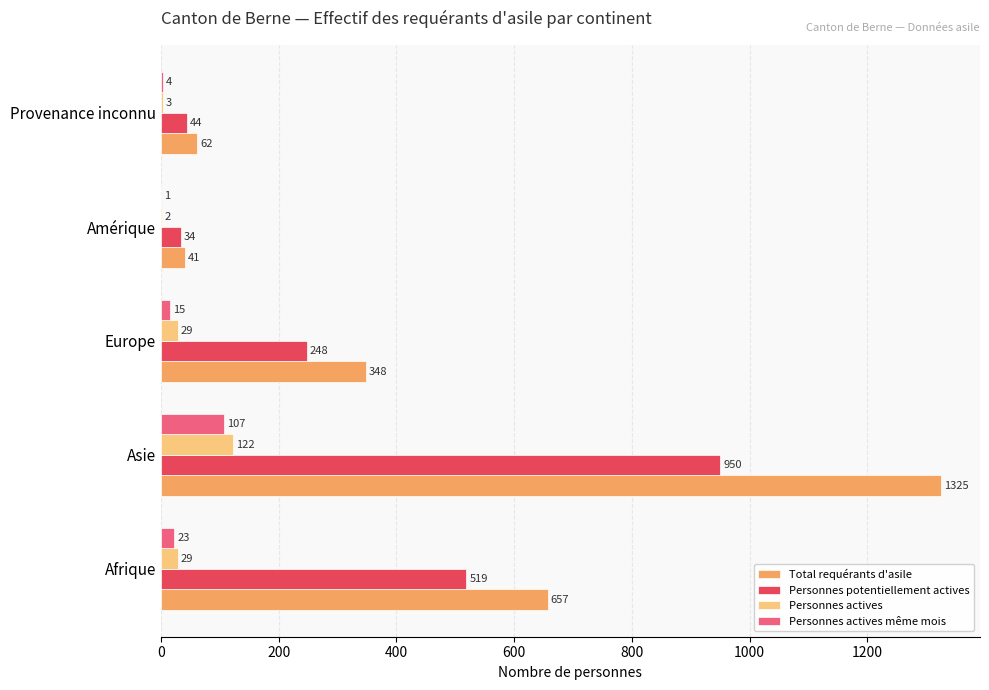

How many distinct data groups are displayed?

4